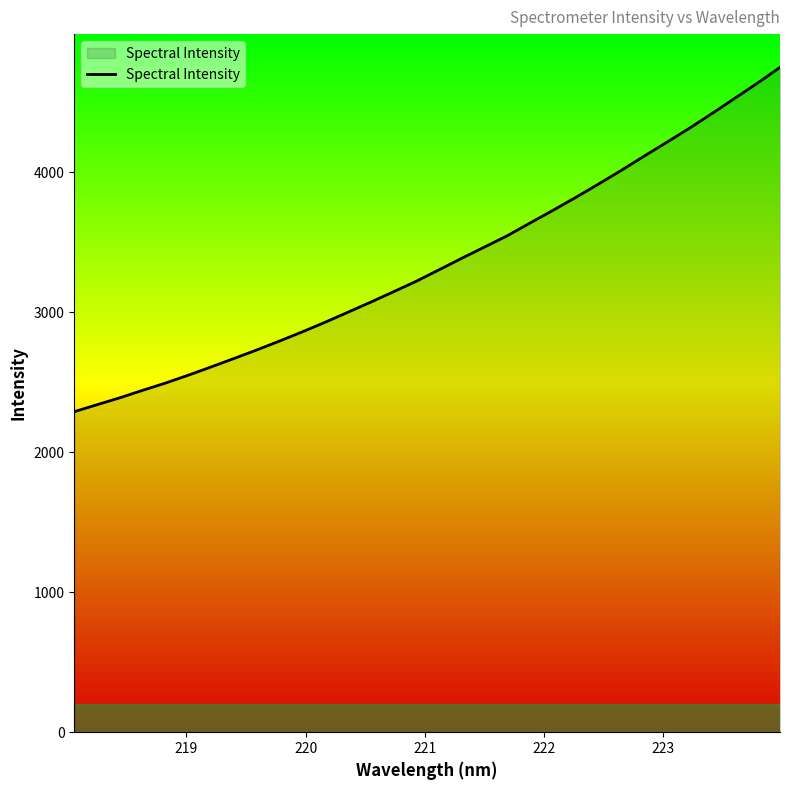

What is the smallest value displayed?

2289.6